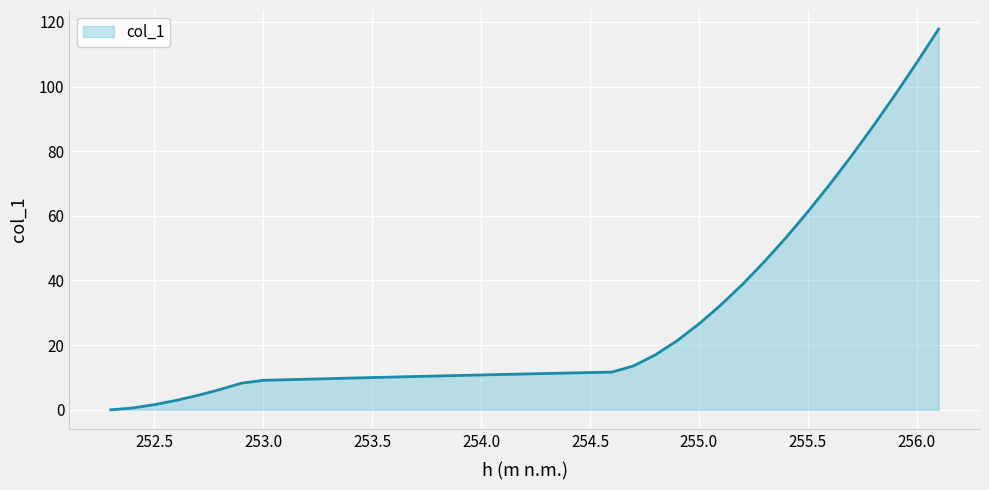

What is the difference between the maximum and minimum values?

117.8